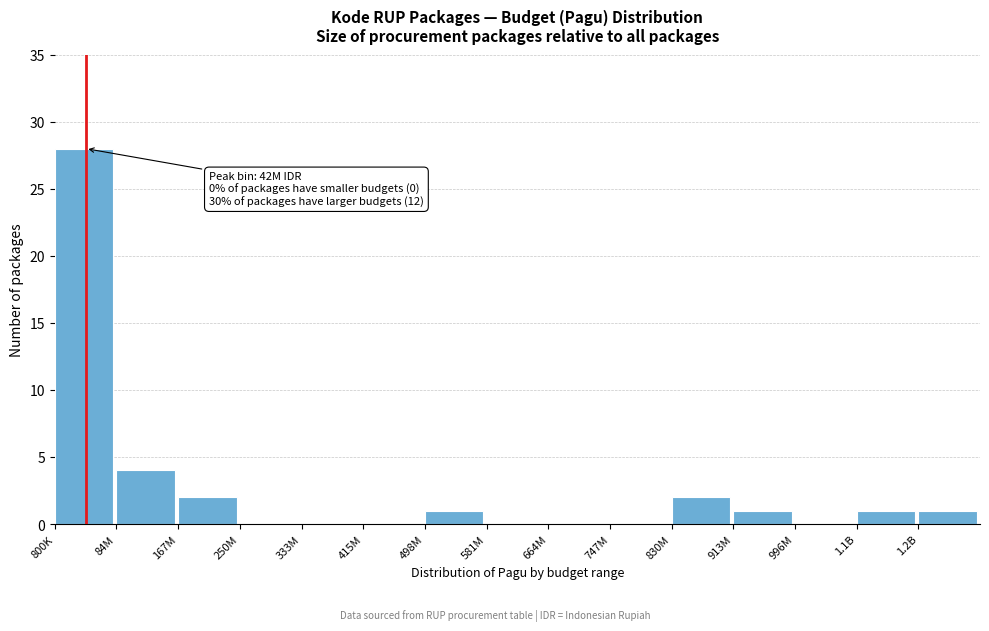

Reading left to right, transcribe all the data shown in this chart.

800K=28	84M=4	167M=2	250M=0	333M=0	415M=0	498M=1	581M=0	664M=0	747M=0	830M=2	913M=1	996M=0	1.1B=1	1.2B=1